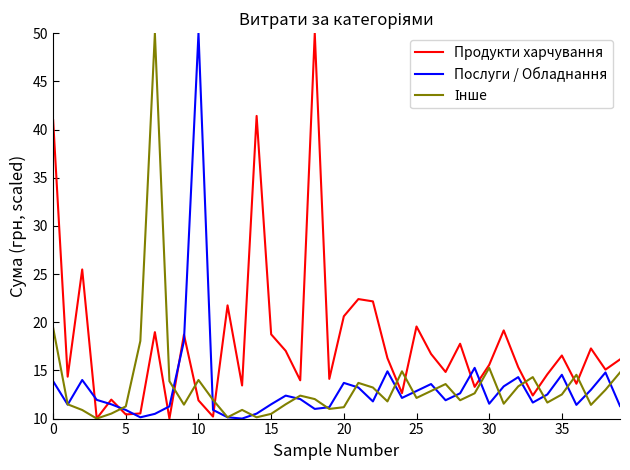

What is the maximum value for Послуги / Обладнання?

50.0